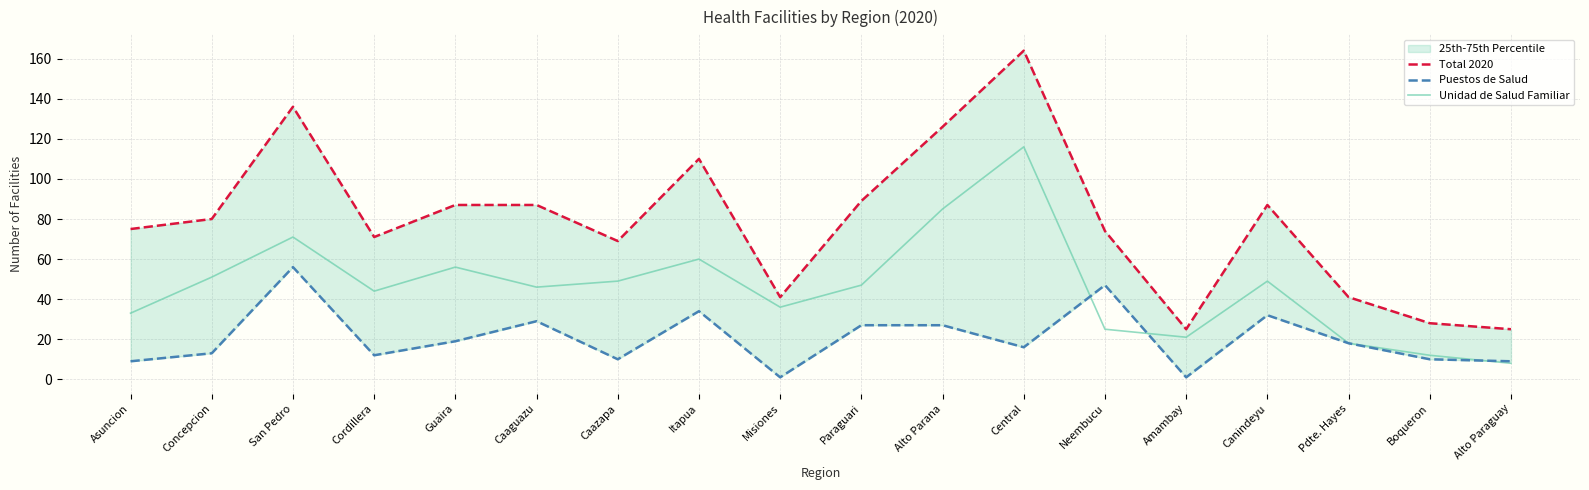

List the series in order of their peak value, lowest first.

Puestos de Salud, Unidad de Salud Familiar, Total 2020